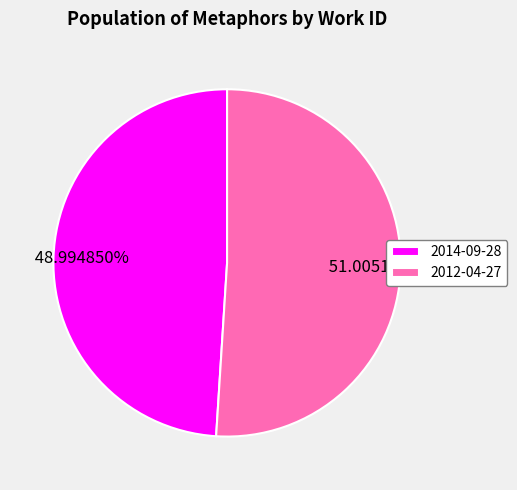

To the nearest percent, what percentage of the pie is 2014-09-28?

49%